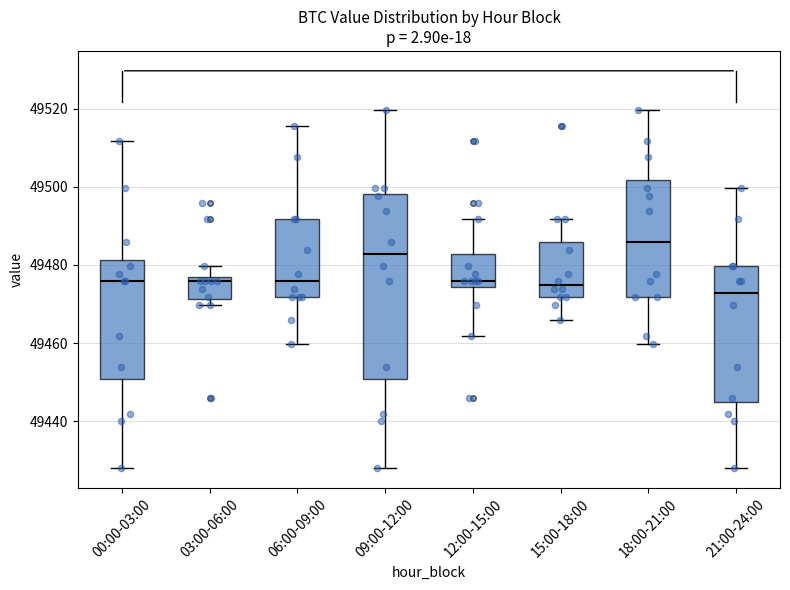

Which box is the tallest, from its lower edge to its upper edge?

09:00-12:00